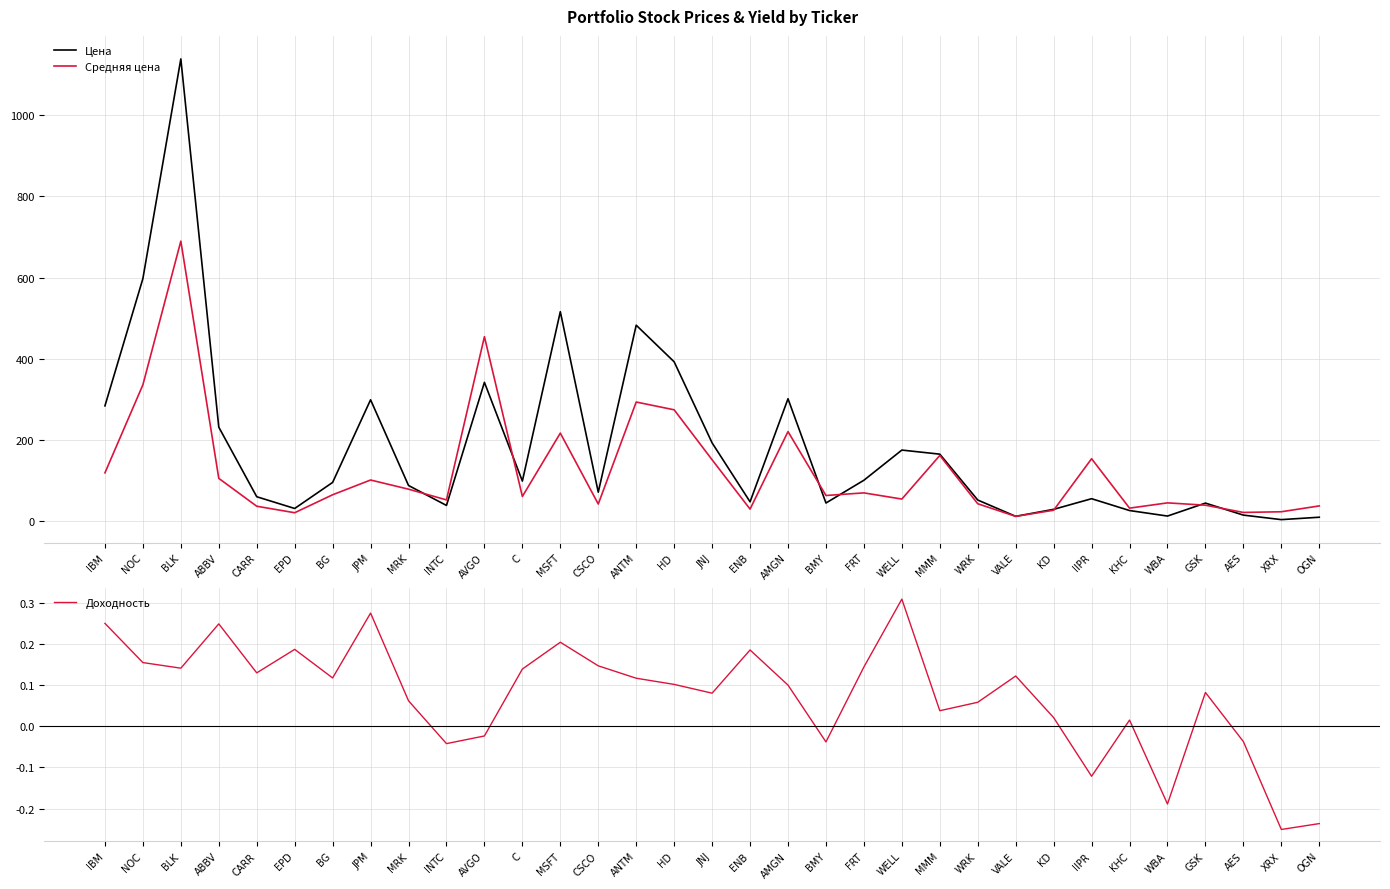

What are all the series names shown in the legend?

Цена, Средняя цена, Доходность